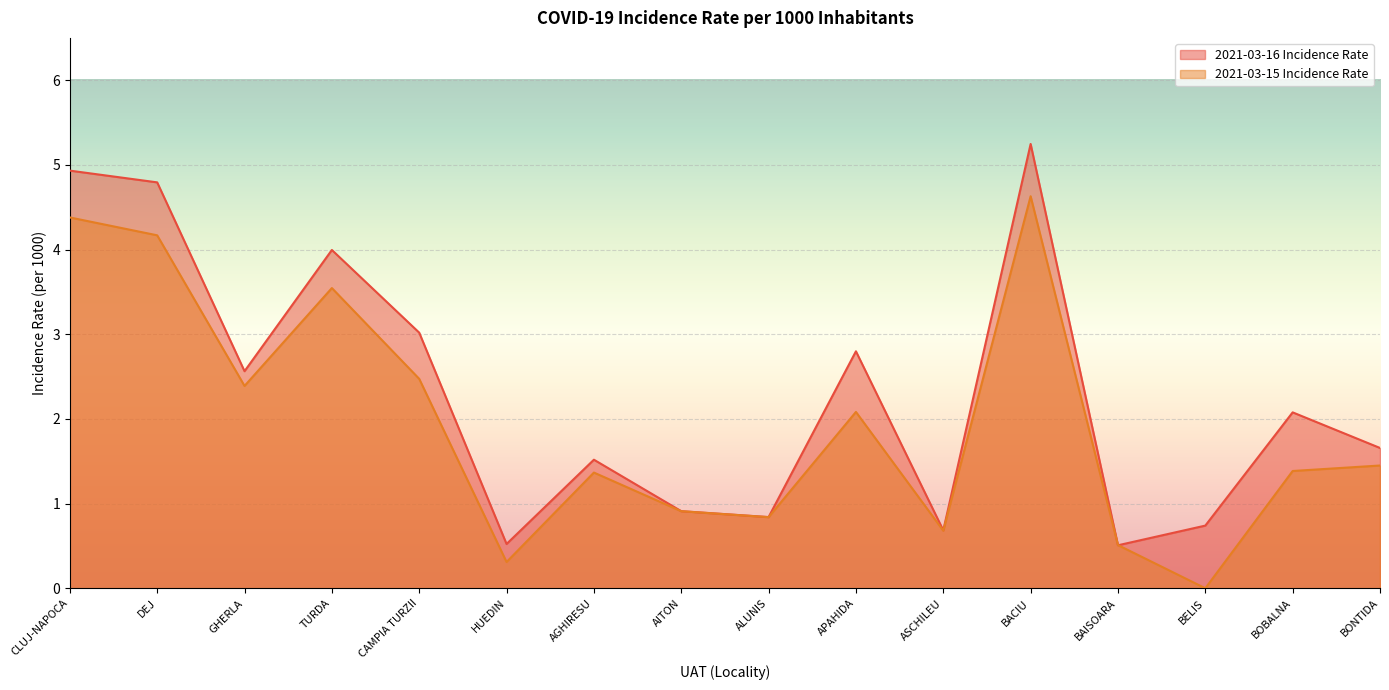

What is the sum of all 2021-03-15 Incidence Rate values?

31.1